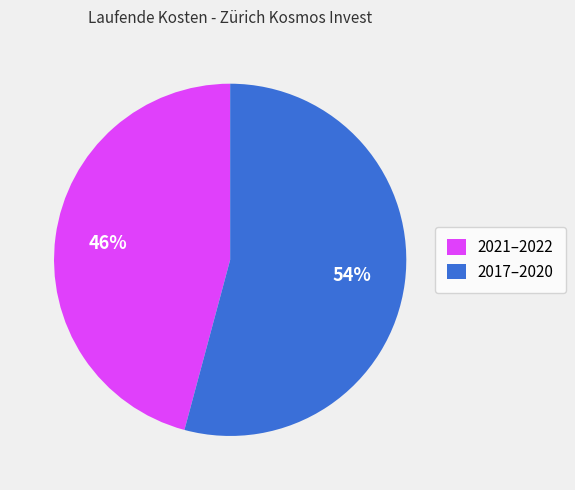

Which category has the biggest portion of the pie?

2017–2020